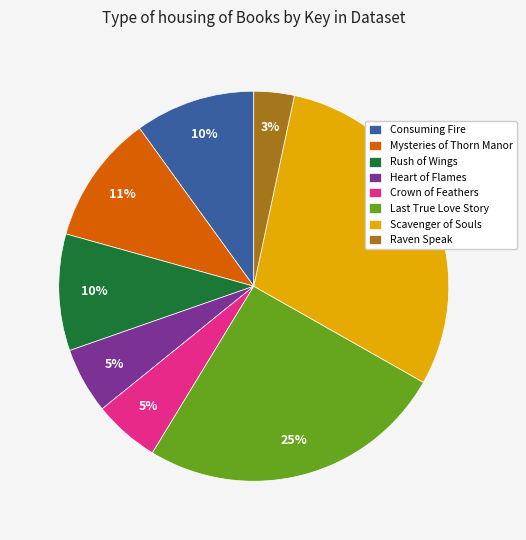

To the nearest percent, what portion does Raven Speak represent?

3%